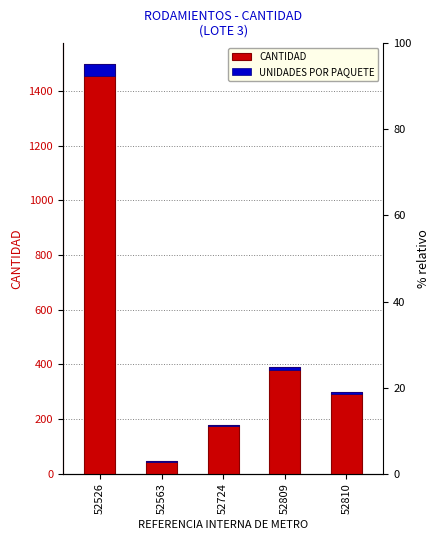

True or false: CANTIDAD has a value of 180.0 at 52724.

True